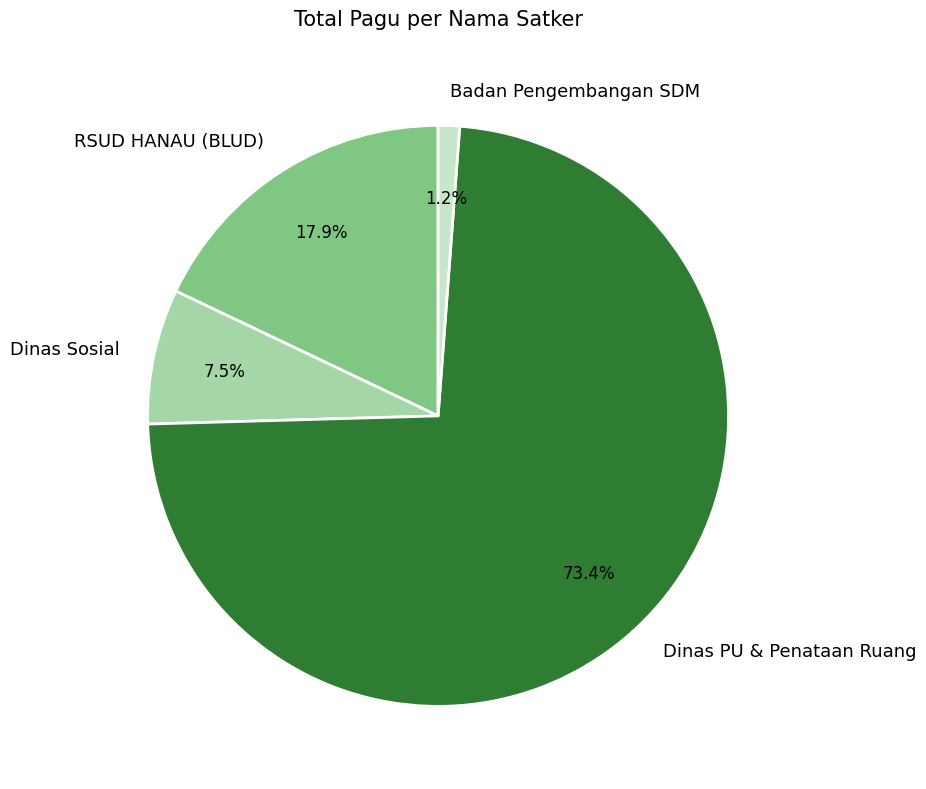

Count the number of slices in the pie.

4